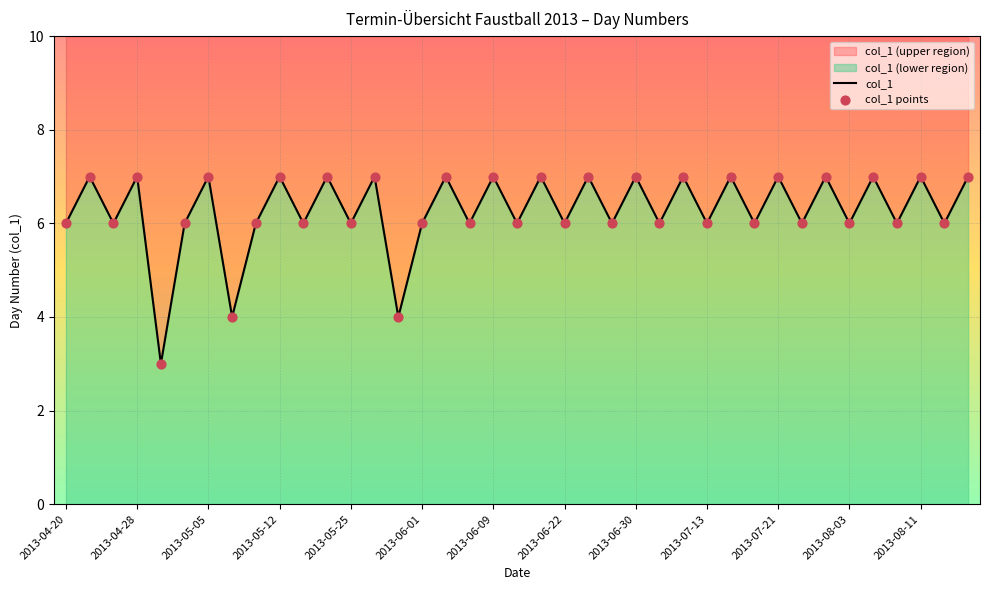

Which series has the widest spread of Y values?

col_1